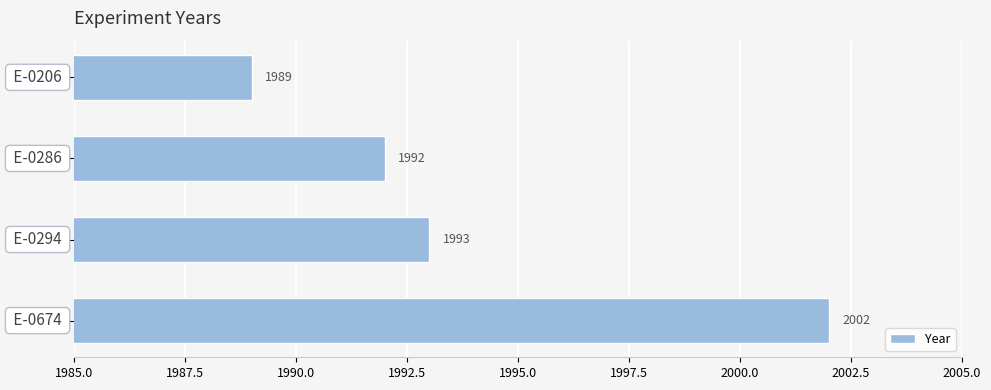

What is the difference between the maximum and minimum values?

13